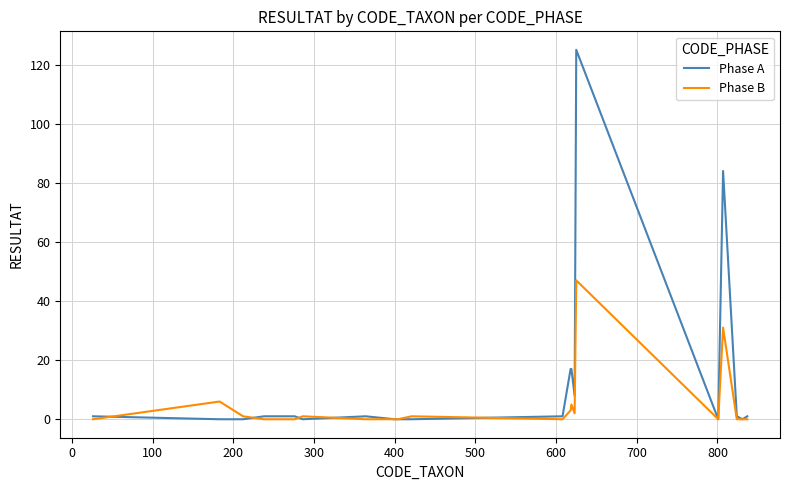

Which series has the largest range (max minus min)?

Phase A